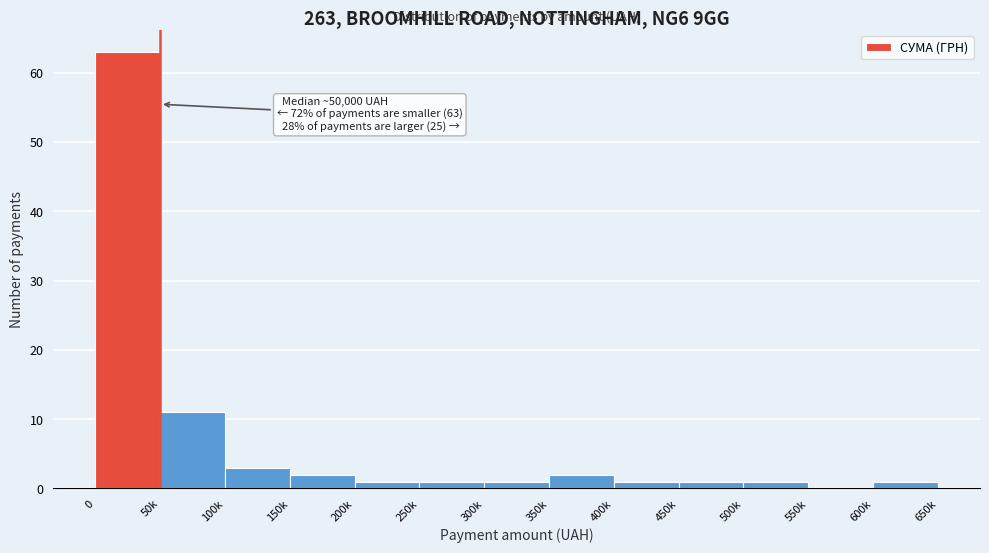

Reading left to right, extract all data points from this chart.

0=63	50k=11	100k=3	150k=2	200k=1	250k=1	300k=1	350k=2	400k=1	450k=1	500k=1	550k=0	600k=1